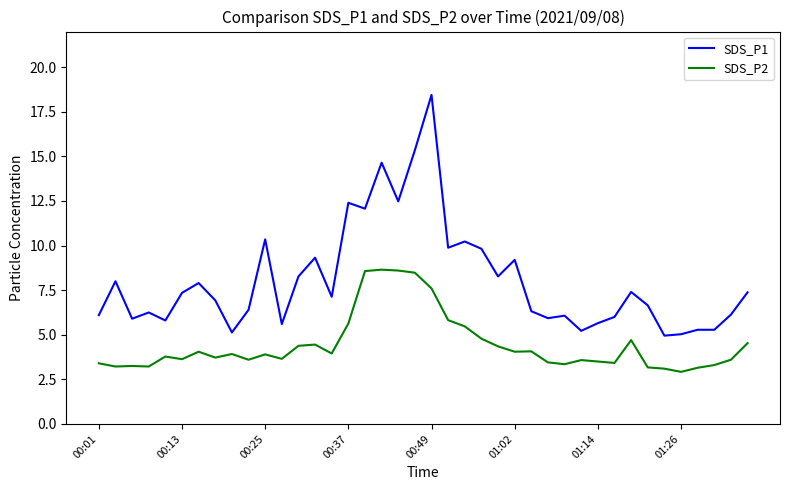

How many values in the SDS_P2 series are below 3?

1